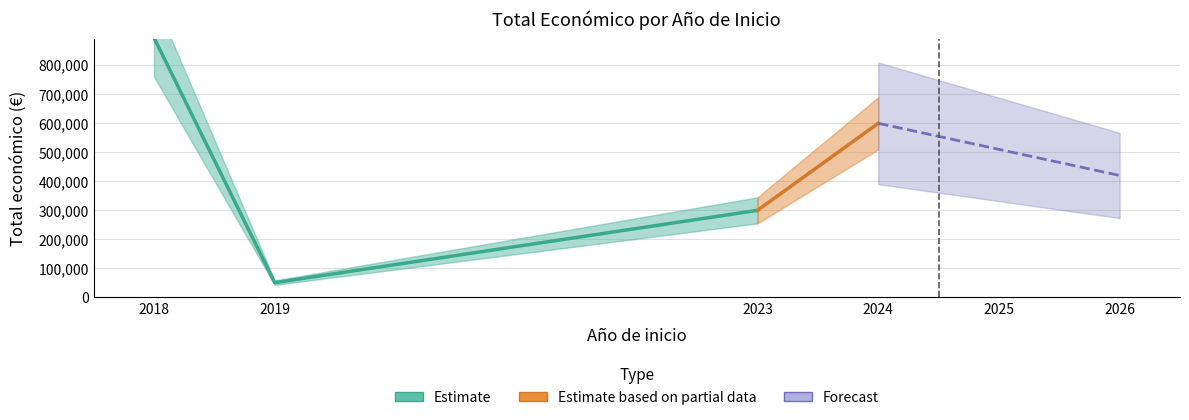

How many points are lower than both their immediate neighbors (excluding endpoints)?

1